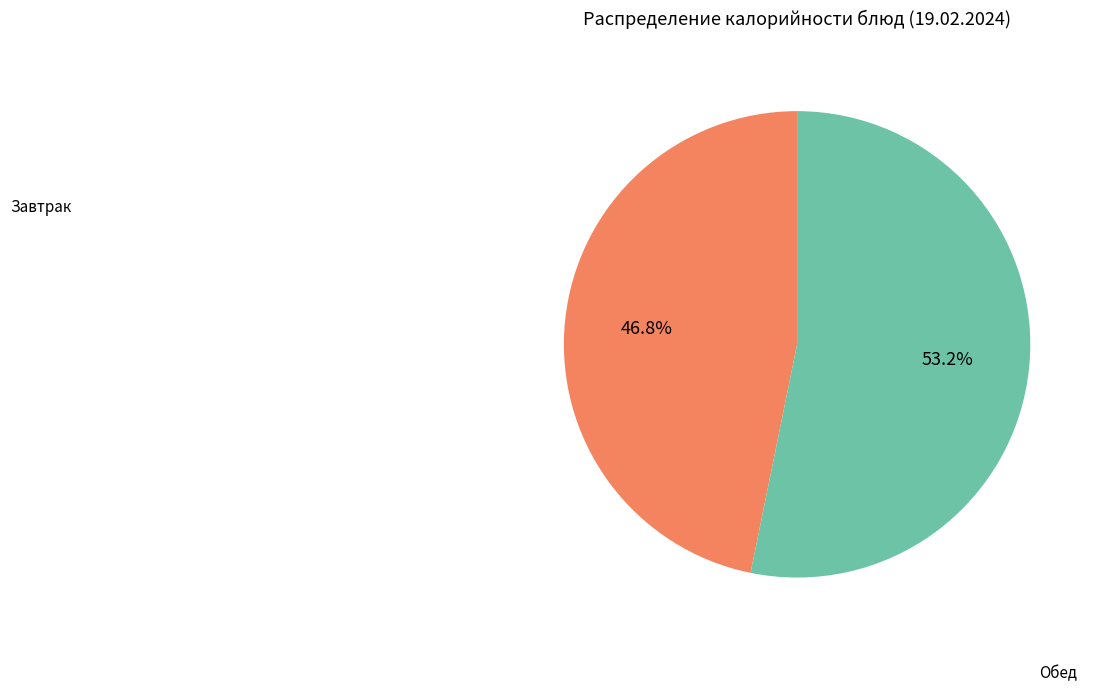

Is there a majority slice in this chart?

Yes